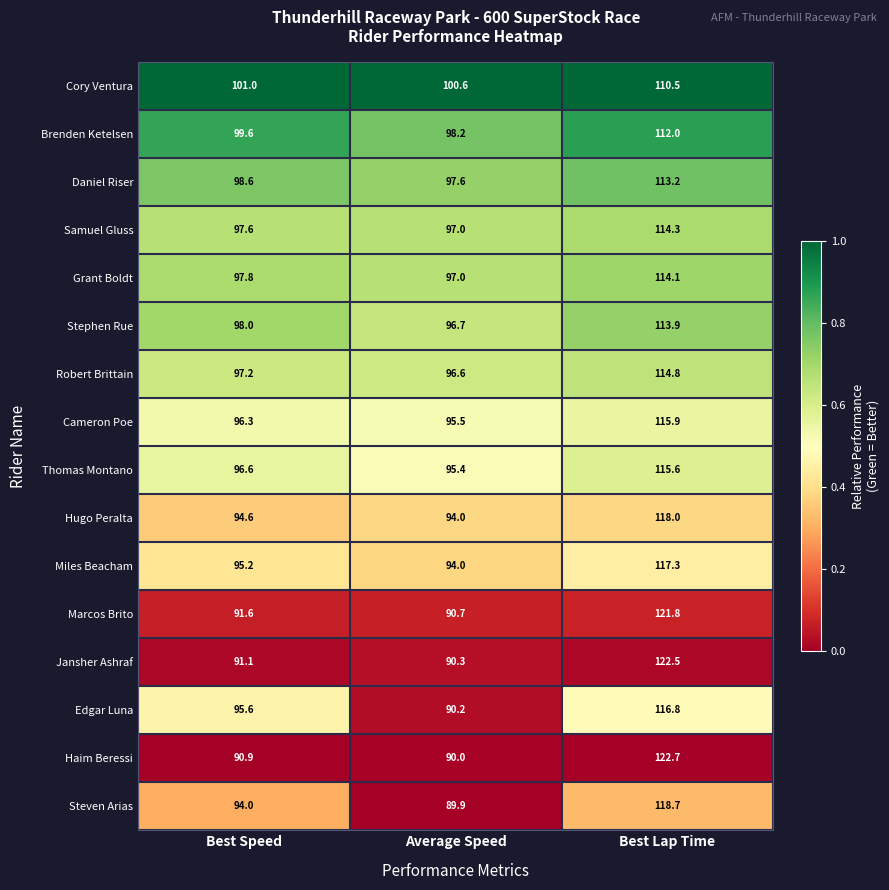

Between Best Speed and Average Speed, which series saw the biggest shift?

Edgar Luna